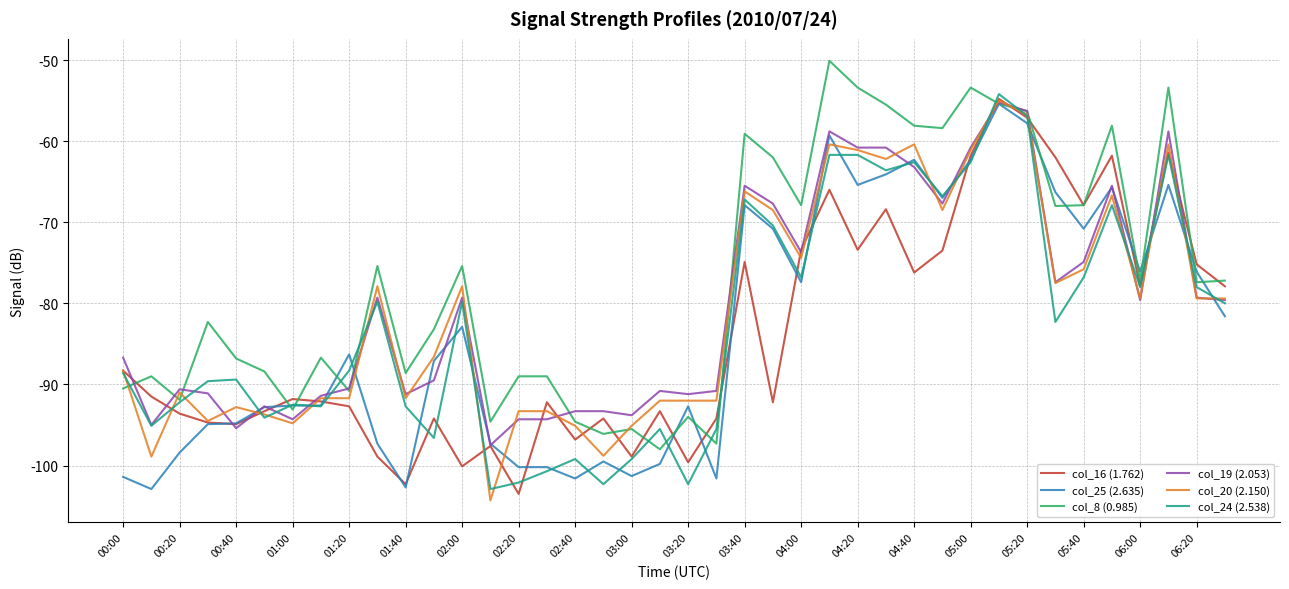

What is the highest value of the col_25 (2.635) series?

-55.4